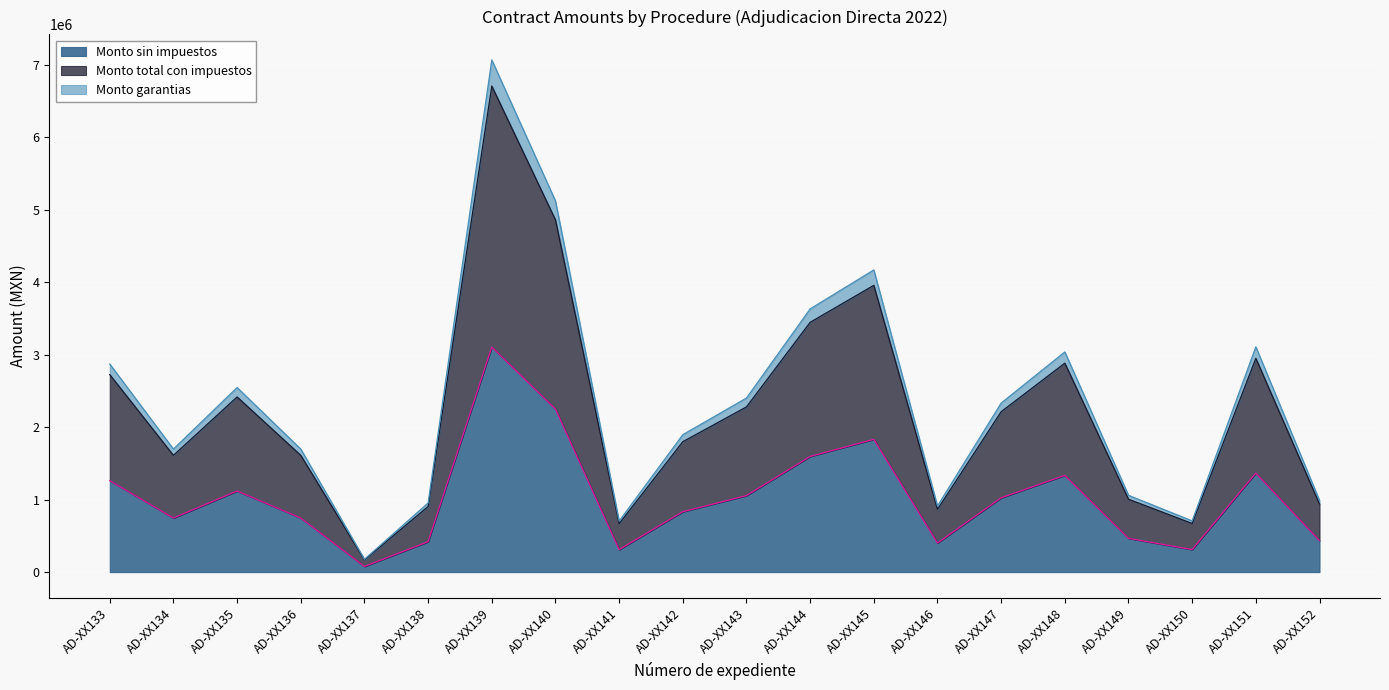

What is the total value across all series at AD-XX134?

1696844.8